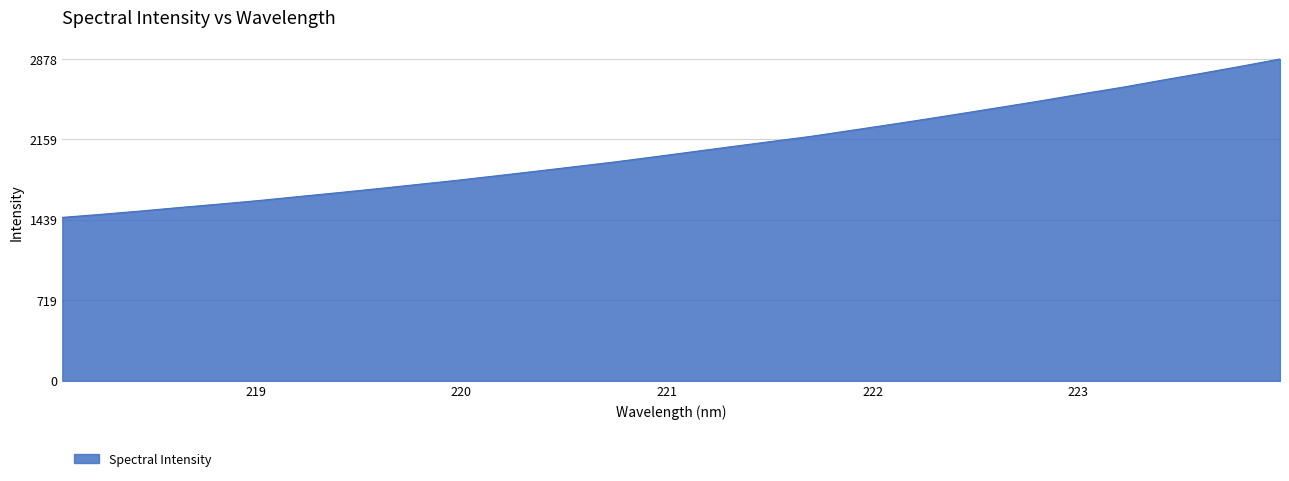

What is the difference between the maximum and minimum values?

1416.2